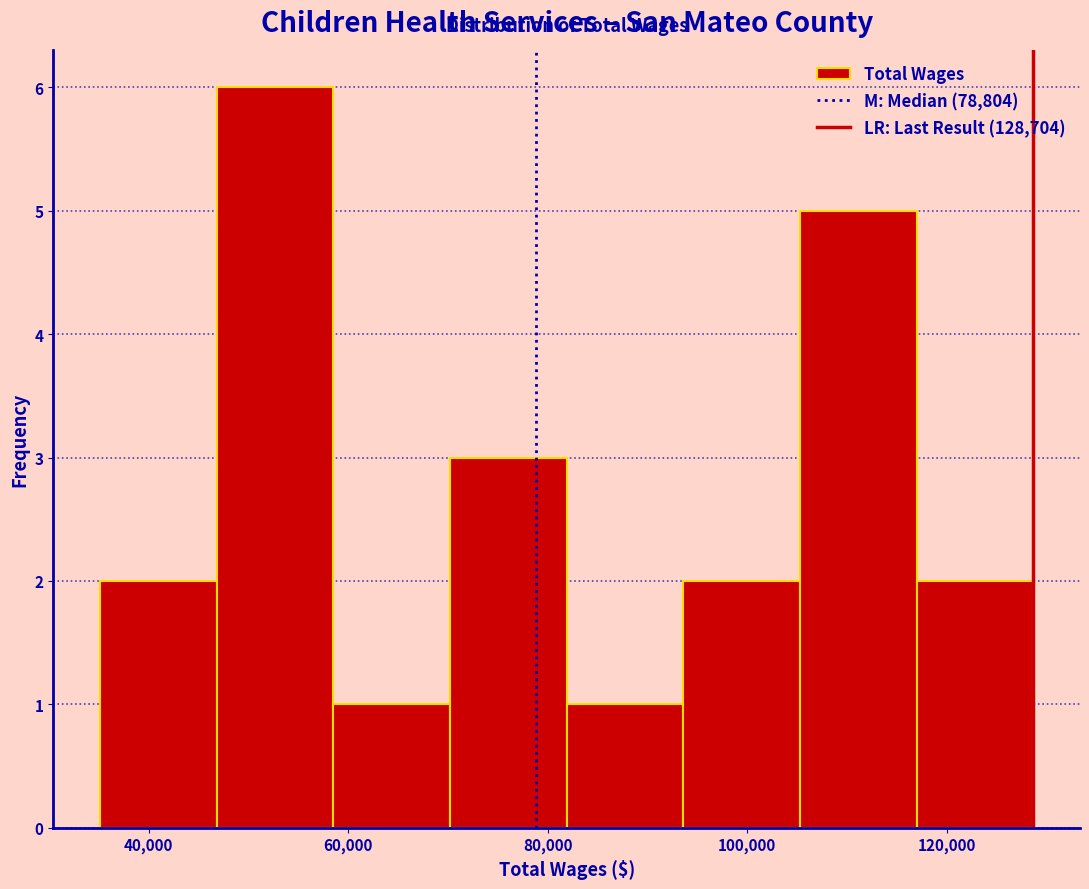

Reading left to right, transcribe this chart: for each bar, give the range it covers on the x-axis and its height. Neither the bar edges nor the heights are printed on the chart, so give them approximately, as read against the axes.

36000 to 46000: 2
46000 to 58000: 6
58000 to 70000: 1
70000 to 82000: 3
82000 to 94000: 1
94000 to 106000: 2
106000 to 118000: 5
118000 to 128000: 2